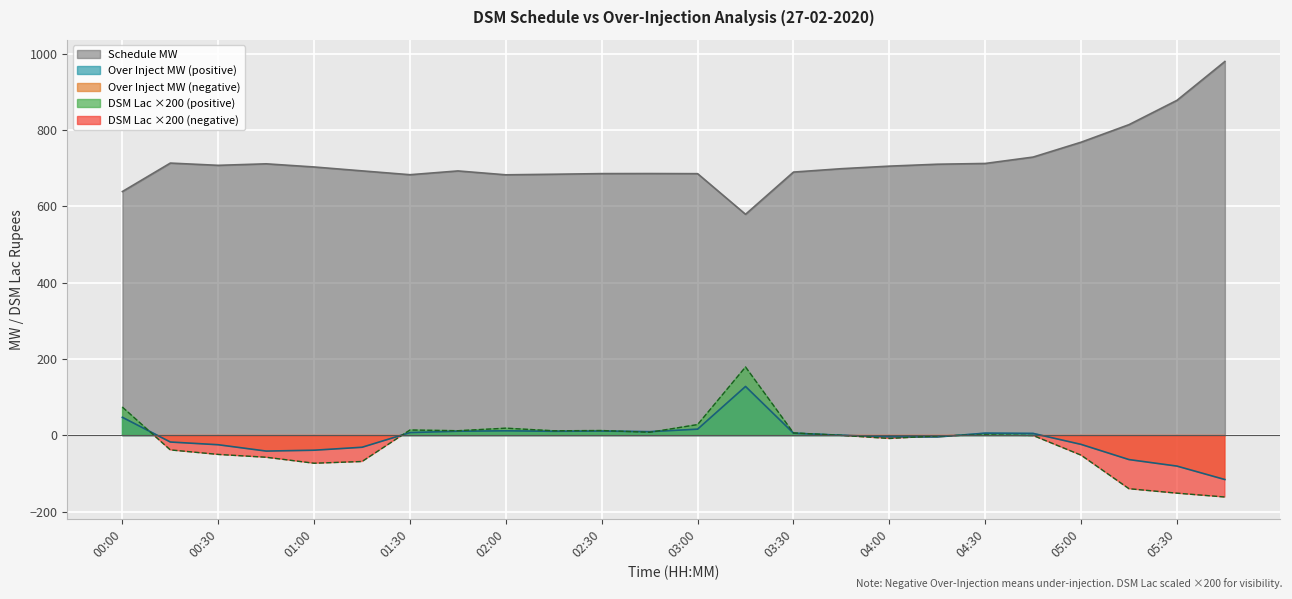

Which series has the largest total across all categories?

Schedule MW